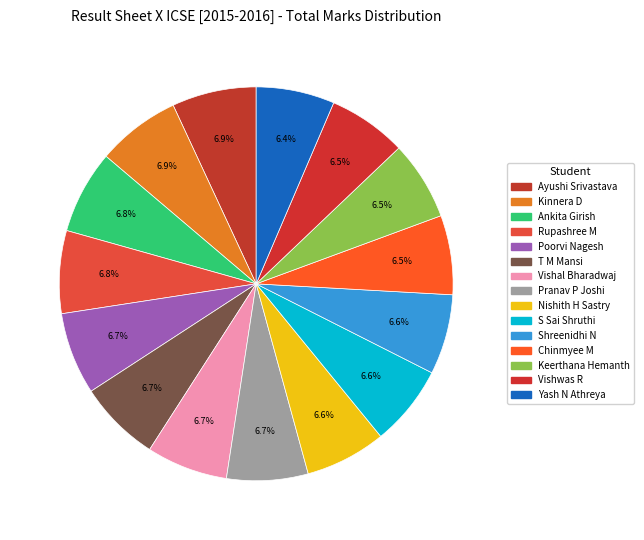

Count the number of slices in the pie.

15